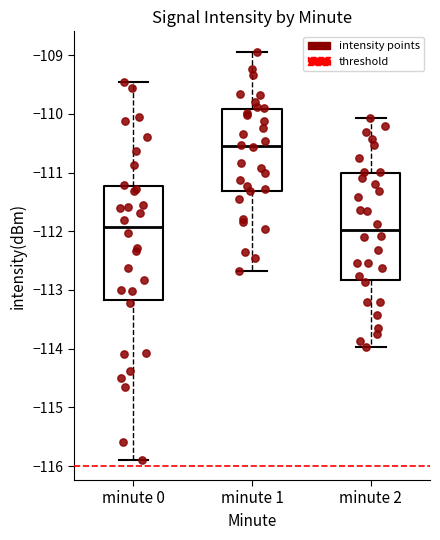

Reading left to right, read every box against the y-axis: the position of its median line, the range the box covers, and the ends of its whiskers. The values are not printed on the chart, so give them approximately, as read against the axis.

minute 0: median -111.9, box -113.2 to -111.2, whiskers -115.9 to -109.5
minute 1: median -110.5, box -111.3 to -109.9, whiskers -112.7 to -108.9
minute 2: median -112.0, box -112.8 to -111.0, whiskers -114.0 to -110.1